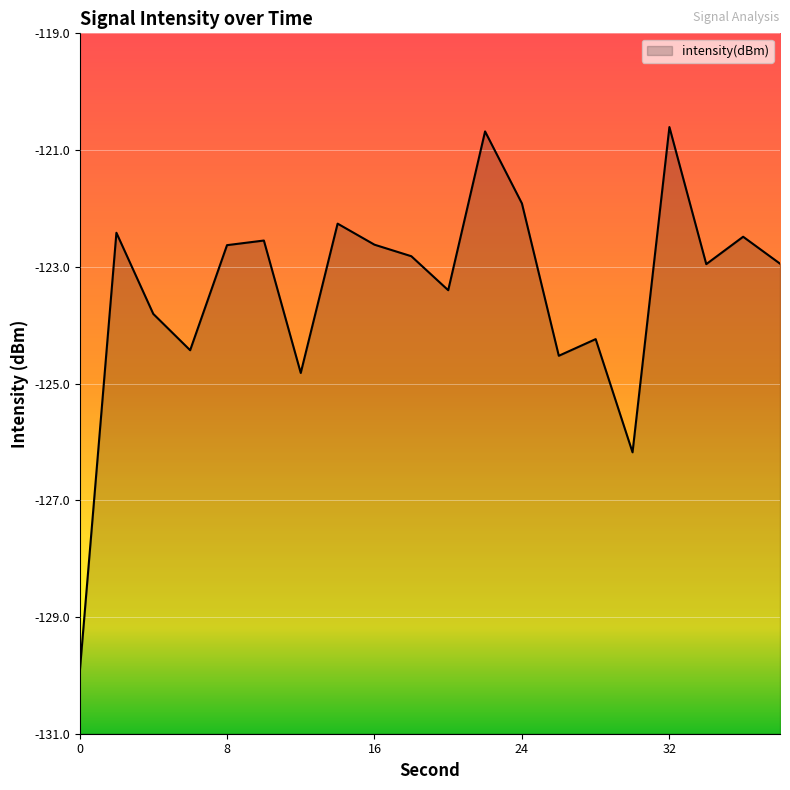

True or false: the data shows -124.4 at 6.

True